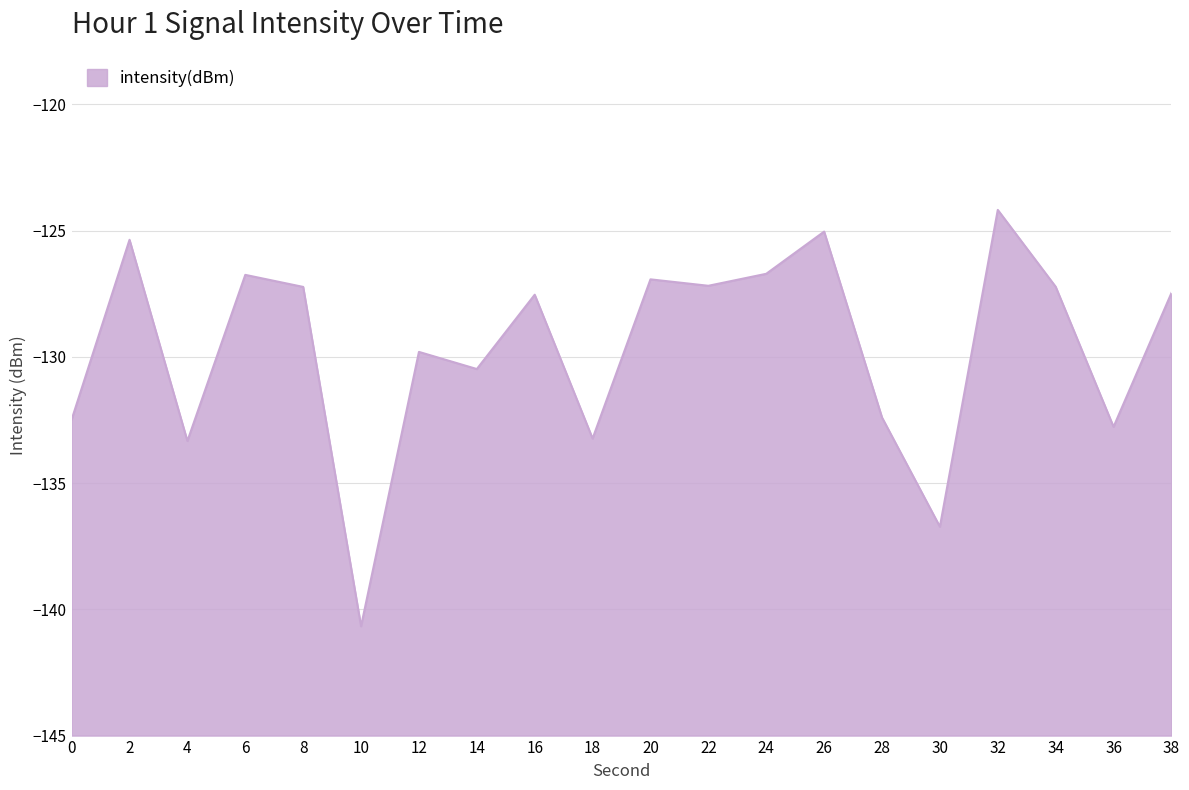

True or false: the data shows -129.8 at 12.

True